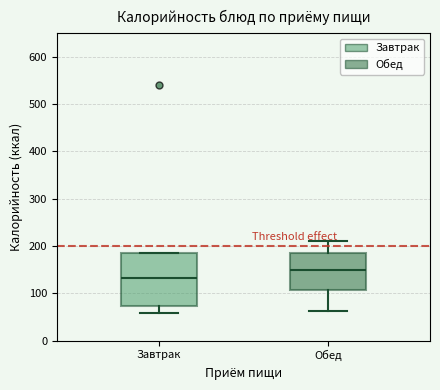

Where is the lower edge of the box for Завтрак on the y-axis? The values are not printed on the chart, so give them approximately, as read against the axis.

70